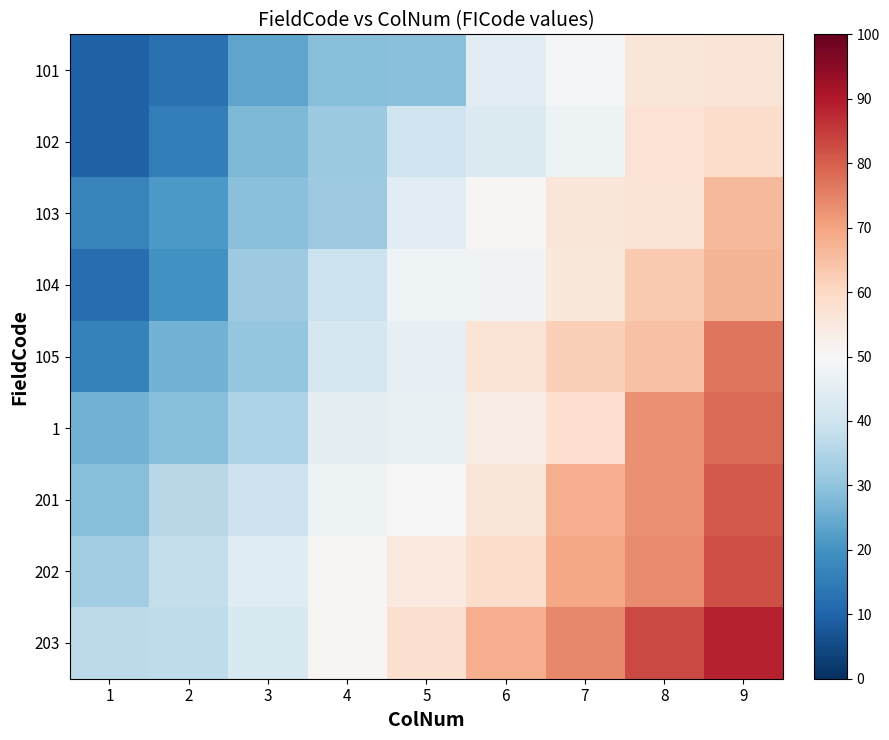

Reading right to left, extract all data points from this chart.

101: 9=56.3	8=56.2	7=49.3	6=44.8	5=29.3	4=28.6	3=23.6	2=12.7	1=9.4
102: 9=59.0	8=57.2	7=47.3	6=42.8	5=39.9	4=31.4	3=27.6	2=15.4	1=9.5
103: 9=66.3	8=57.0	7=56.1	6=50.6	5=44.7	4=31.9	3=29.2	2=21.3	1=16.6
104: 9=66.9	8=63.0	7=55.4	6=48.3	5=48.0	4=39.1	3=31.8	2=19.9	1=12.1
105: 9=76.7	8=64.8	7=62.0	6=56.7	5=46.0	4=41.7	3=30.6	2=26.4	1=16.3
1: 9=78.3	8=72.9	7=58.4	6=53.7	5=46.4	4=45.2	3=34.5	2=28.9	1=26.4
201: 9=80.7	8=73.0	7=68.3	6=56.1	5=49.7	4=47.4	3=39.6	2=36.1	1=28.7
202: 9=82.4	8=73.8	7=69.4	6=58.6	5=54.7	4=50.6	3=43.9	2=38.0	1=32.6
203: 9=88.3	8=82.8	7=73.9	6=68.3	5=57.9	4=51.1	3=42.2	2=37.3	1=36.9